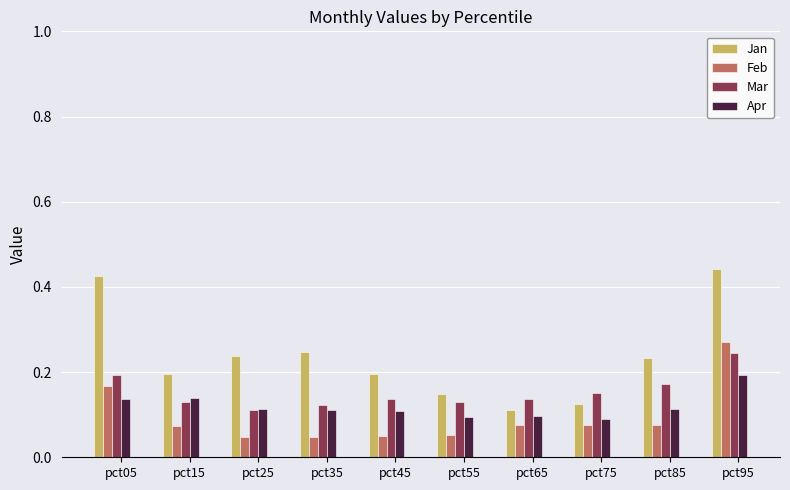

Is it true that Mar equals 0.1 at pct65?

True